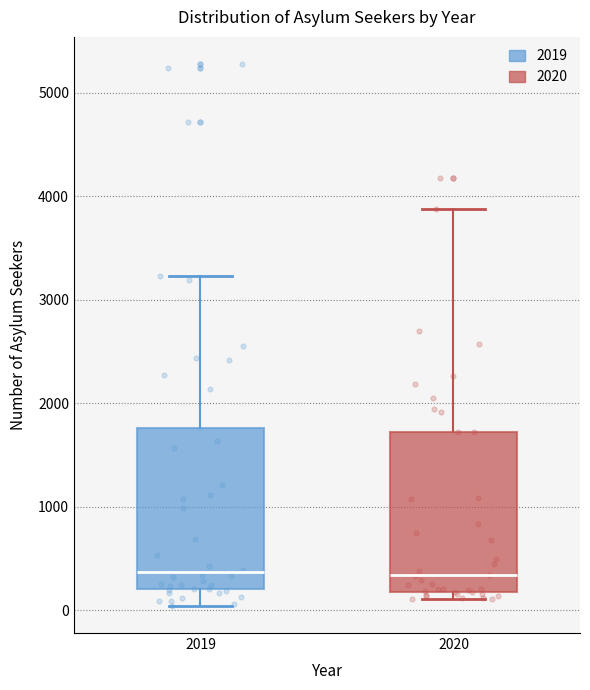

Where does the upper whisker of the box at x = 2019 end on the y-axis? The values are not printed on the chart, so give them approximately, as read against the axis.

3200